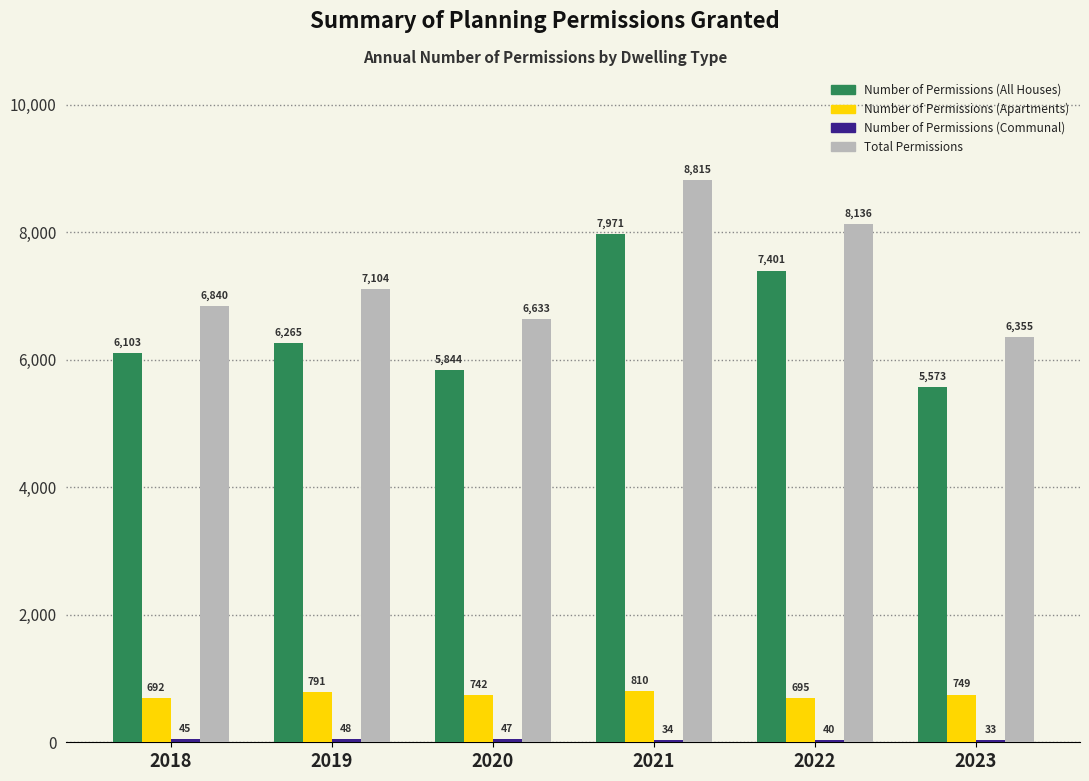

What is the sum of all Total Permissions values?

43883